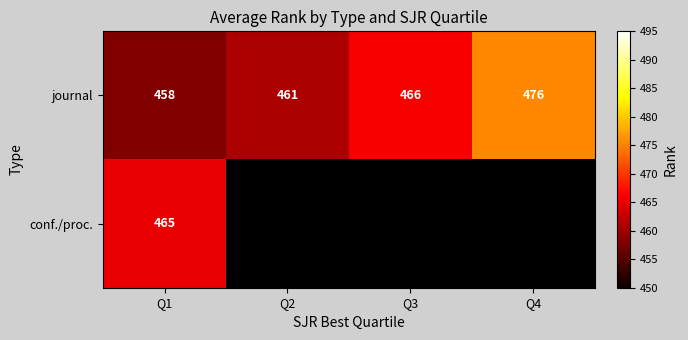

True or false: journal has a value of 466 at Q3.

True